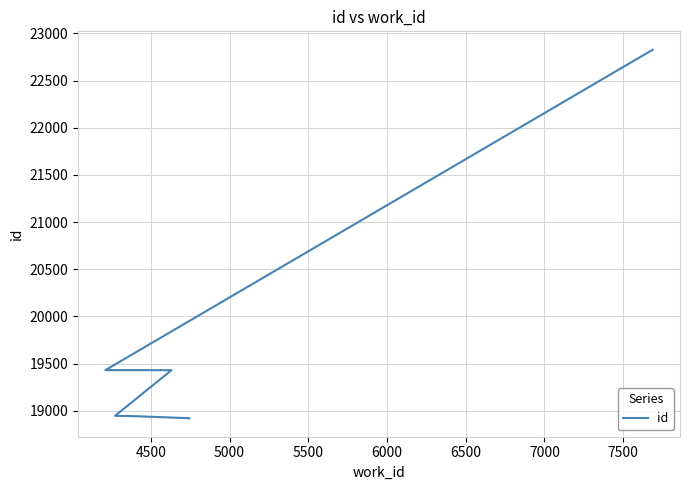

True or false: the data shows 33236 at 7000.

False